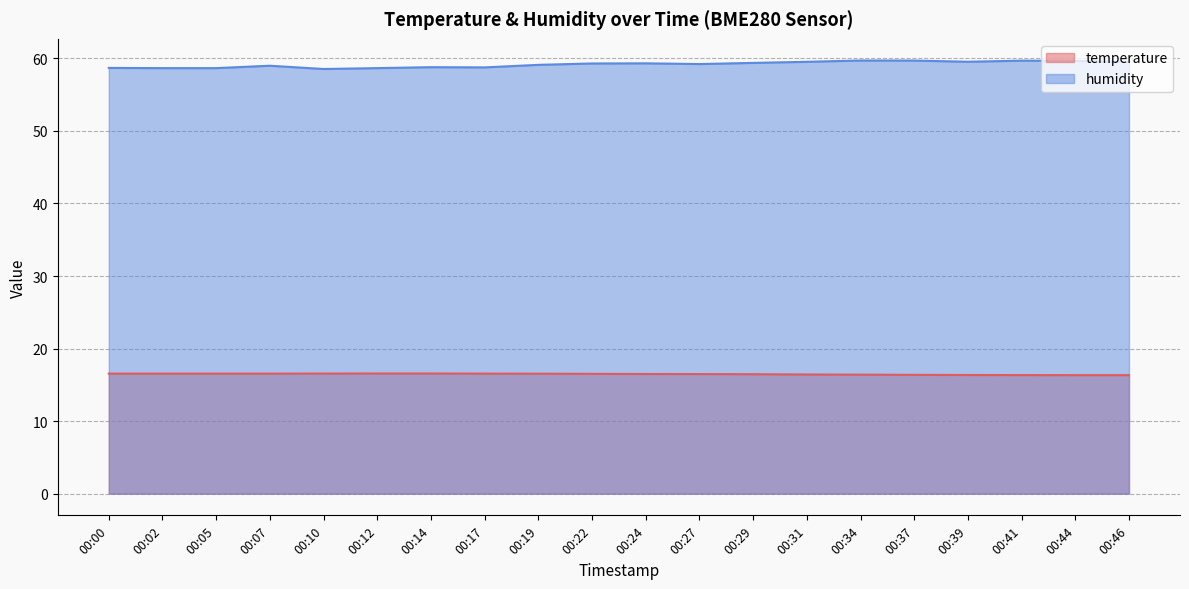

Reading left to right, extract all data points from this chart.

temperature: 00:00=16.6	00:02=16.6	00:05=16.6	00:07=16.6	00:10=16.6	00:12=16.6	00:14=16.6	00:17=16.6	00:19=16.5	00:22=16.5	00:24=16.5	00:27=16.5	00:29=16.5	00:31=16.4	00:34=16.4	00:37=16.4	00:39=16.4	00:41=16.4	00:44=16.3	00:46=16.3
humidity: 00:00=58.7	00:02=58.7	00:05=58.7	00:07=59.0	00:10=58.5	00:12=58.7	00:14=58.8	00:17=58.8	00:19=59.1	00:22=59.3	00:24=59.3	00:27=59.2	00:29=59.4	00:31=59.5	00:34=59.7	00:37=59.7	00:39=59.5	00:41=59.7	00:44=59.7	00:46=59.5